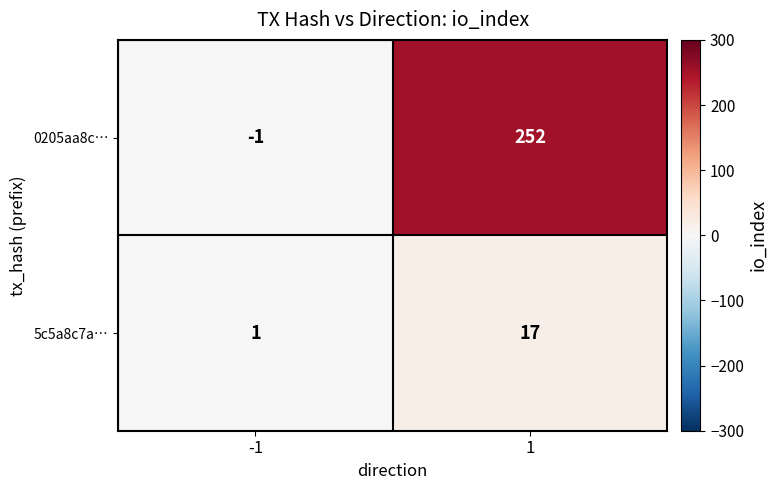

What is the maximum value for 0205aa8c…?

252